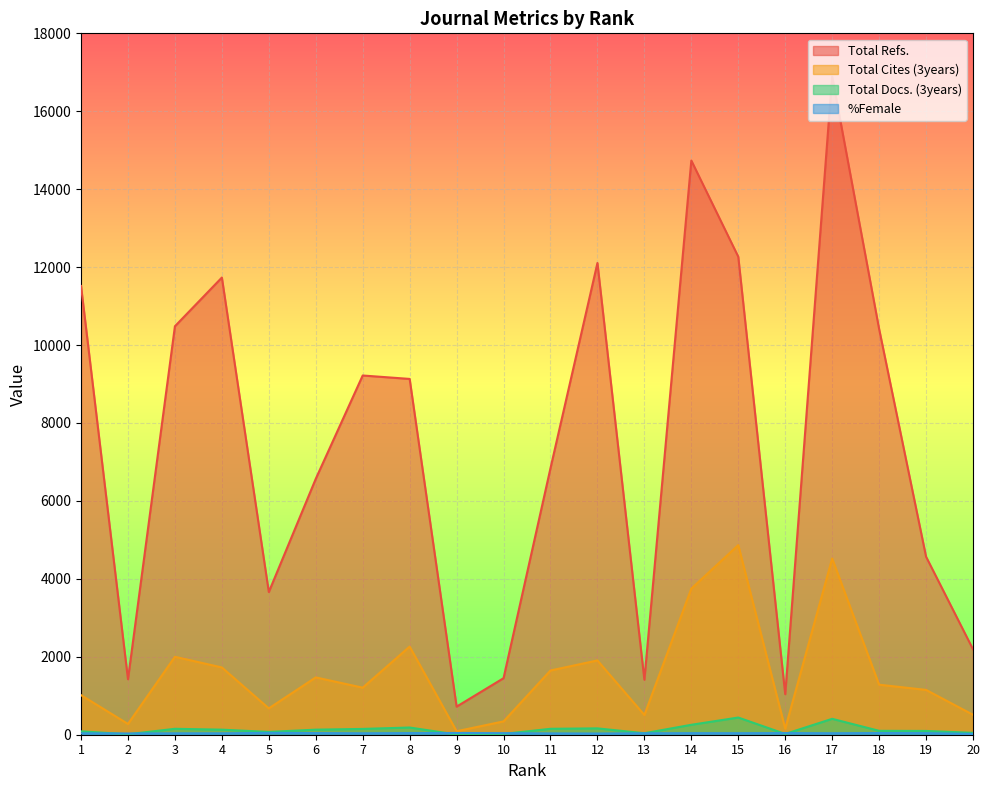

List the series in order of their peak value, lowest first.

%Female, Total Docs. (3years), Total Cites (3years), Total Refs.